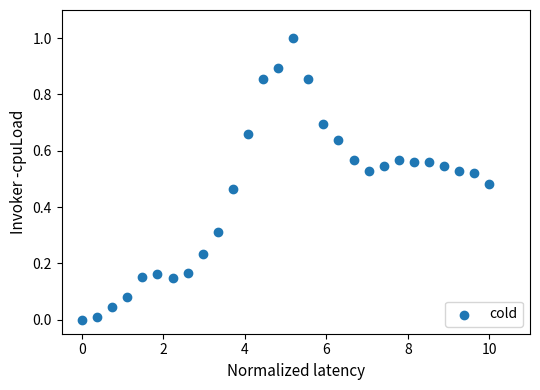

What is the range of Y values (max minus min)?

1.0